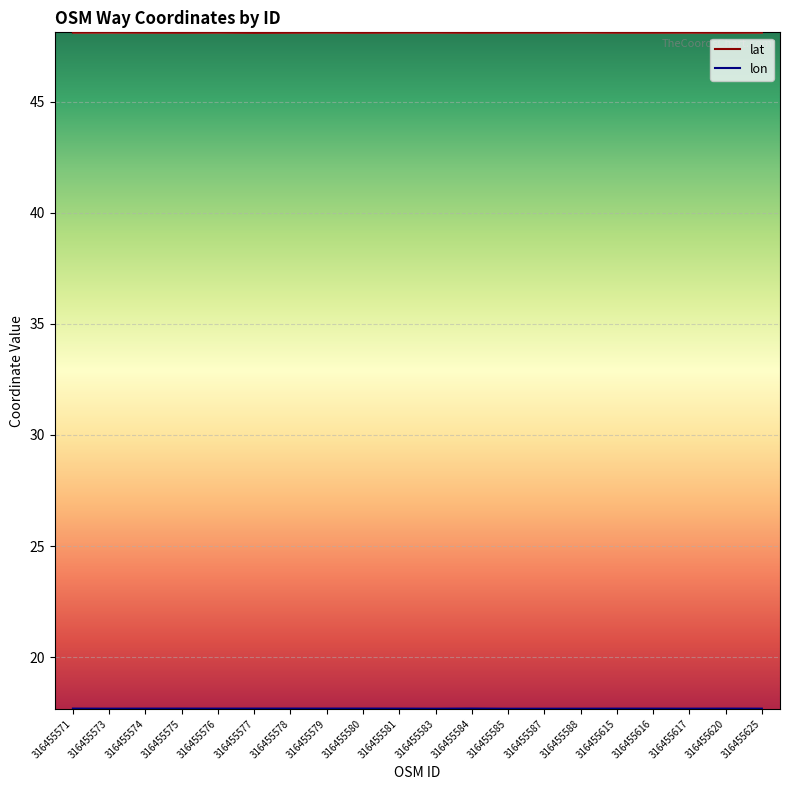

True or false: lat has a value of 28.0 at 316455620.

False